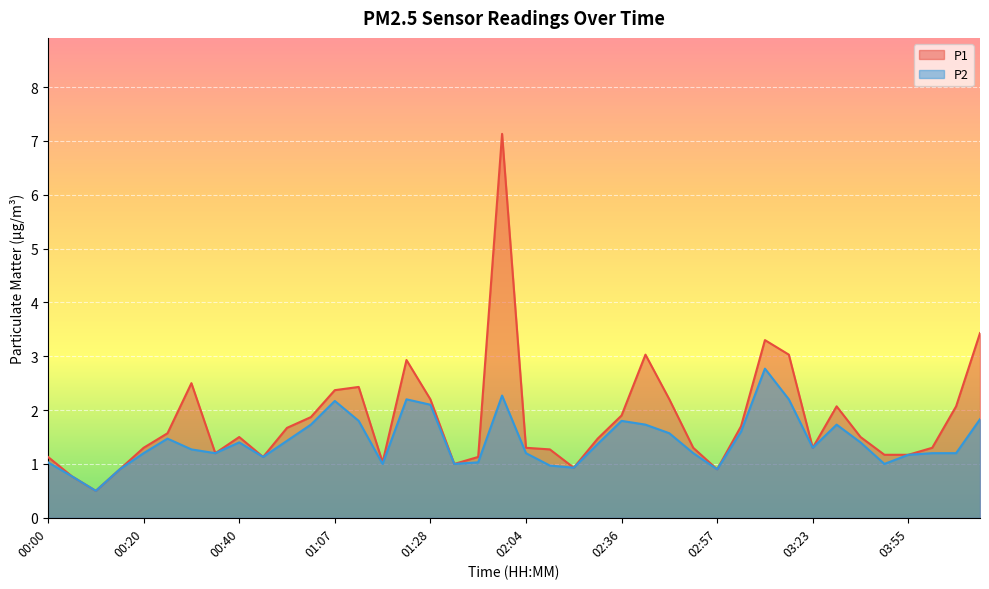

How many lines are shown in the chart?

2